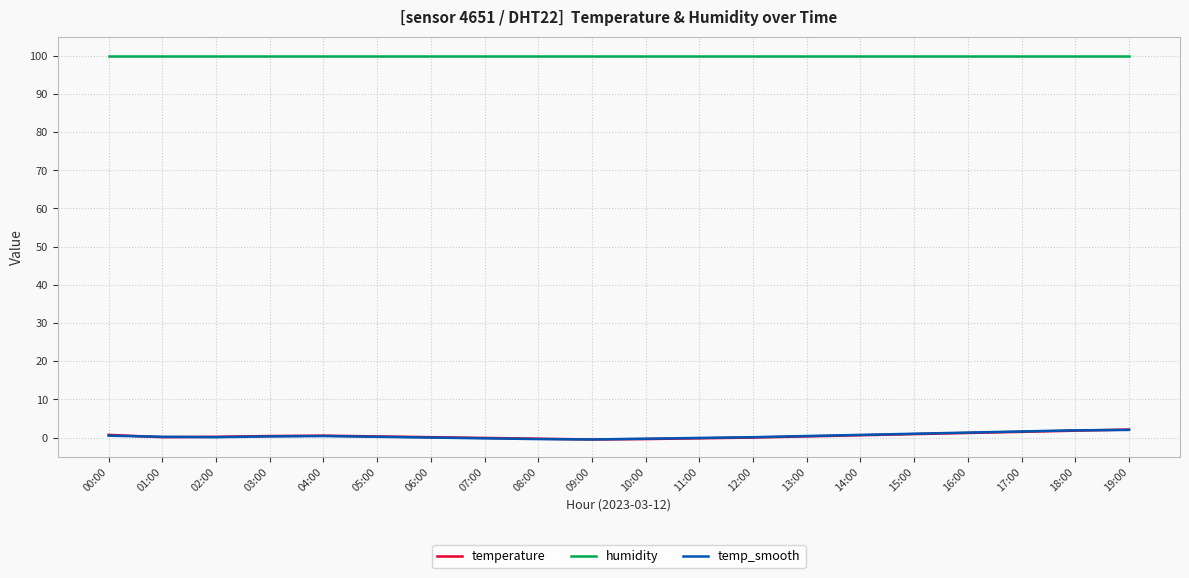

True or false: temp_smooth and humidity cross at least once.

False